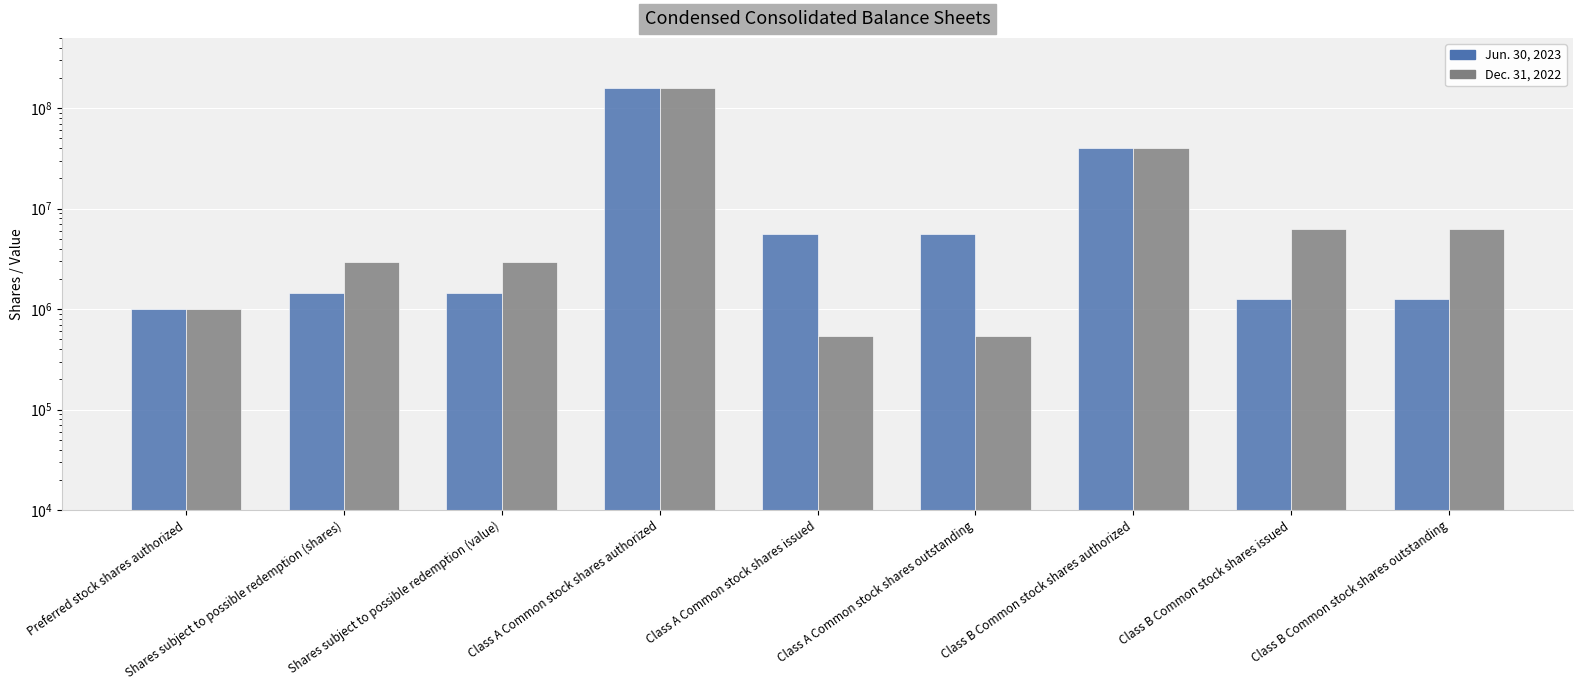

What is the sum of all Dec. 31, 2022 values?

220500196